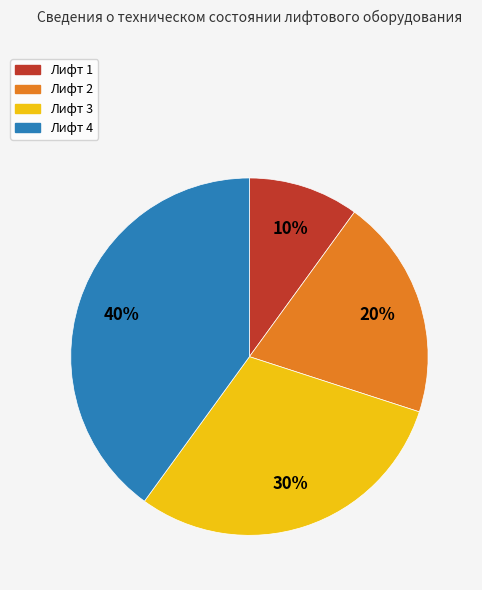

Is it true that Лифт 1 is 10% of the pie?

True